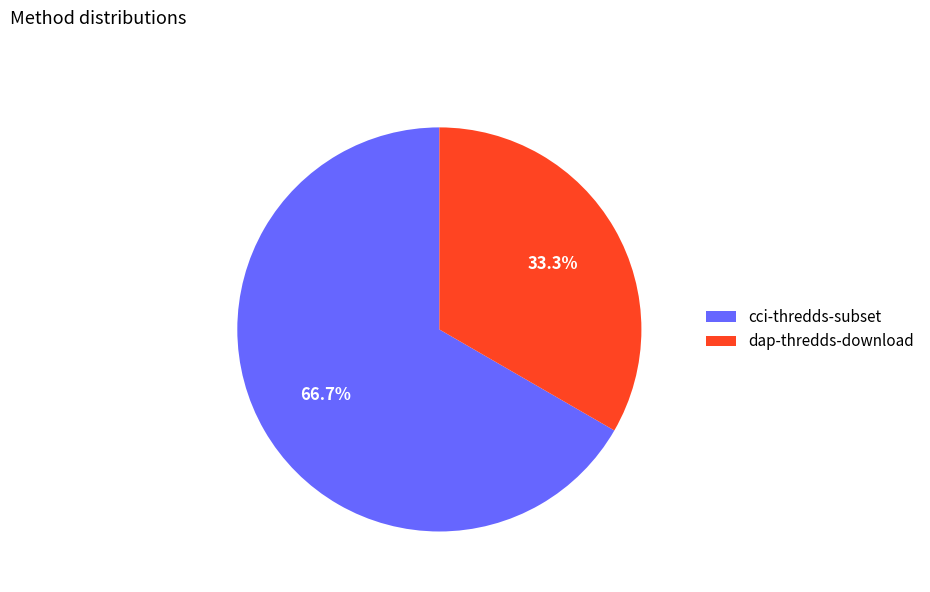

Combined, do cci-thredds-subset and dap-thredds-download account for over 50%?

Yes